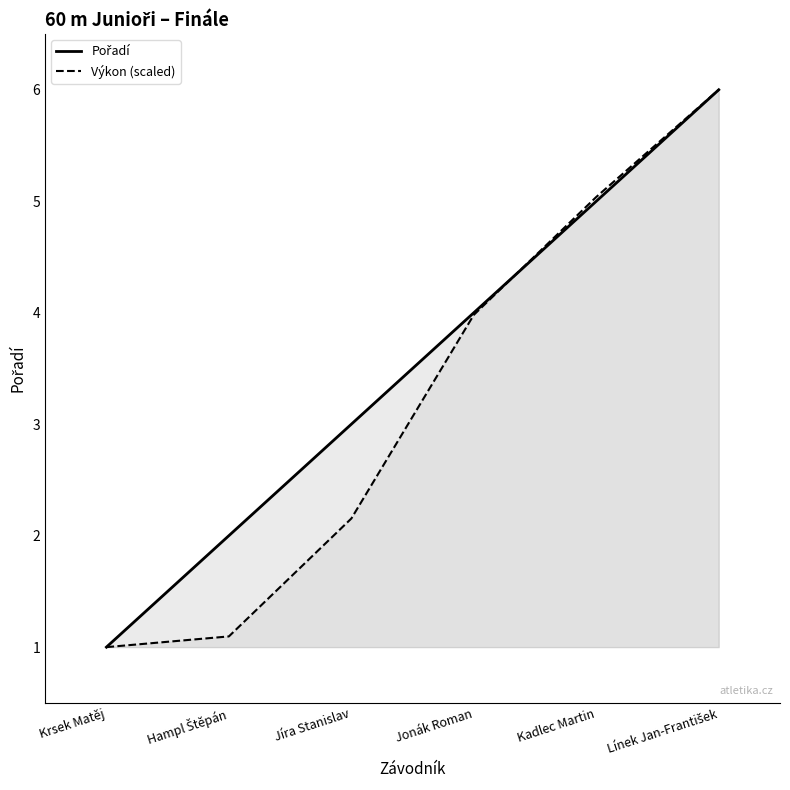

What is the greatest value displayed?

6.0